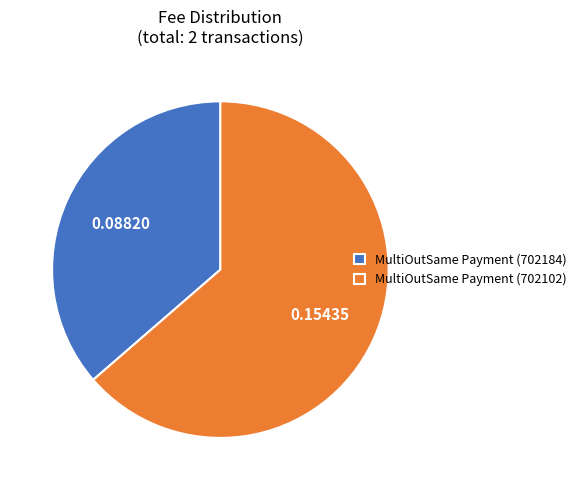

Is the sum of MultiOutSame Payment (702184) and MultiOutSame Payment (702102) greater than half?

Yes